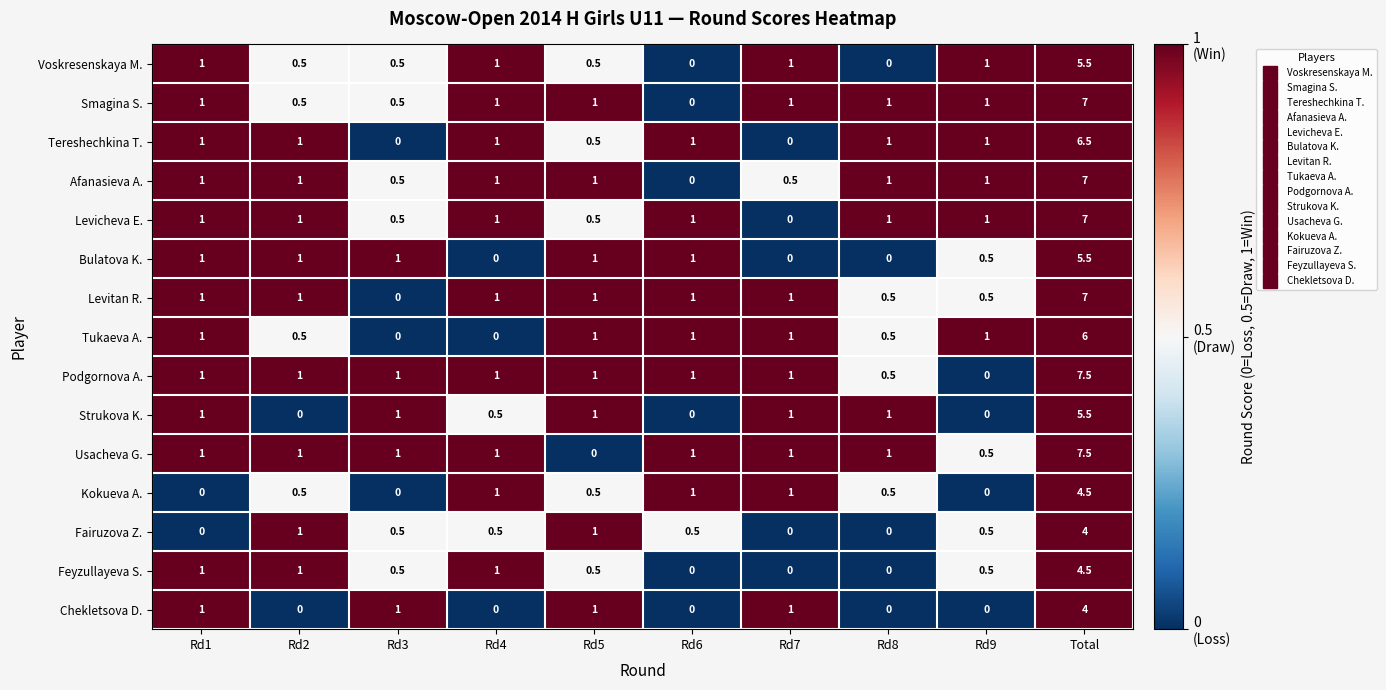

The Fairuzova Z. series shows 0.0 at Rd7. True or false?

True